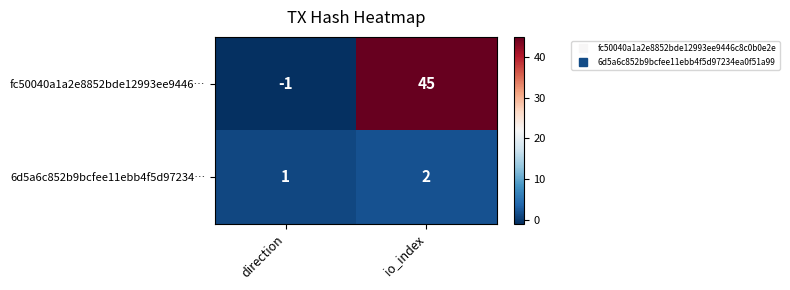

Which label corresponds to the largest value in the chart?

io_index